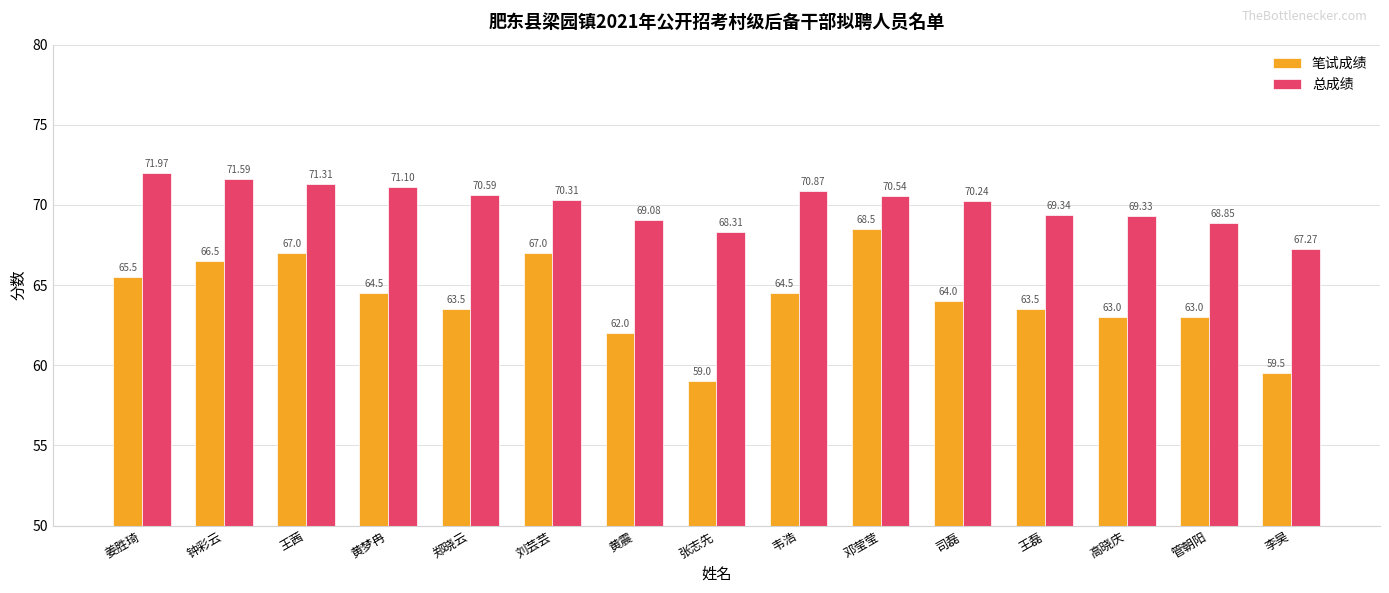

How many bars are there in each group?

2